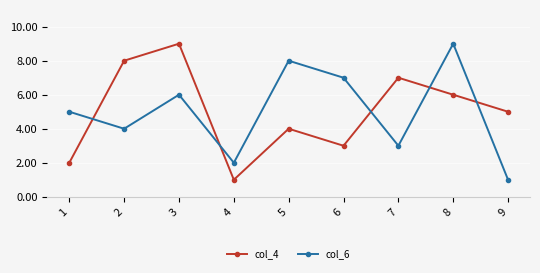

True or false: col_4 has a value of 10 at 8.

False